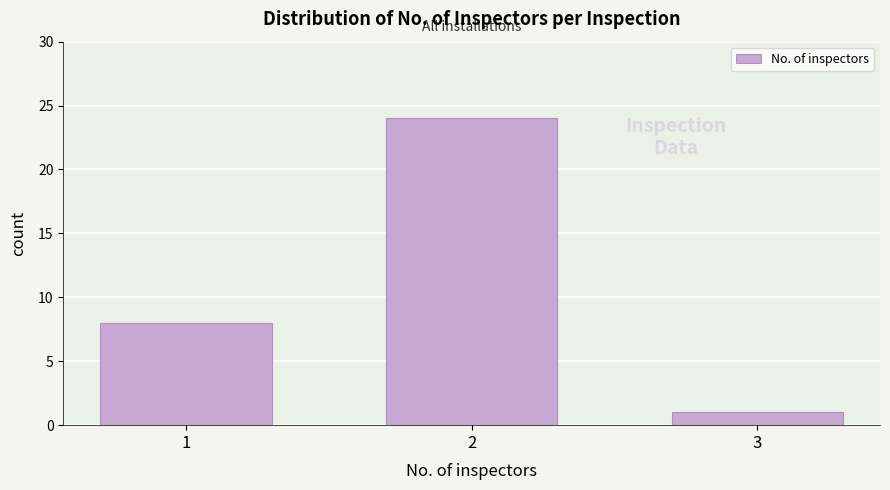

Reading left to right, what are all the values shown in this chart?

1=8	2=24	3=1